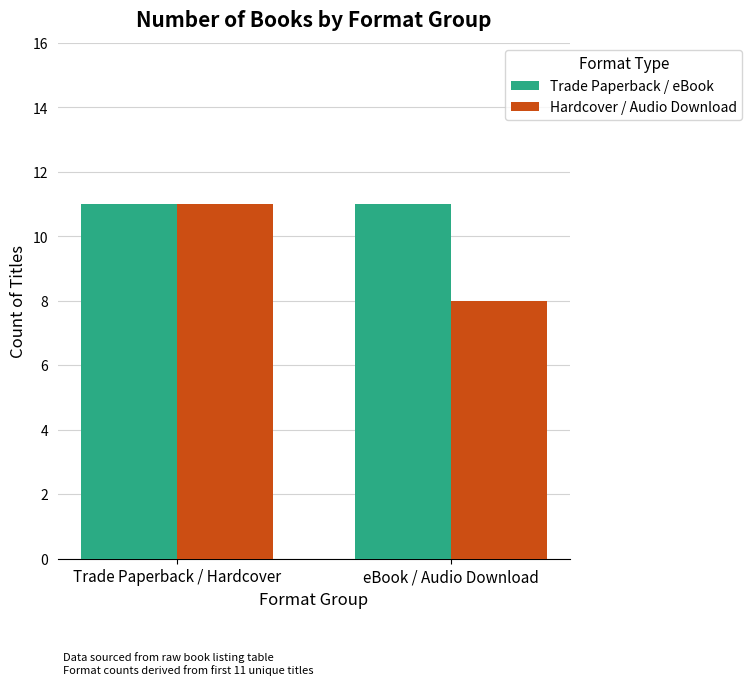

The value of Hardcover / Audio Download at eBook / Audio Download is 12. True or false?

False